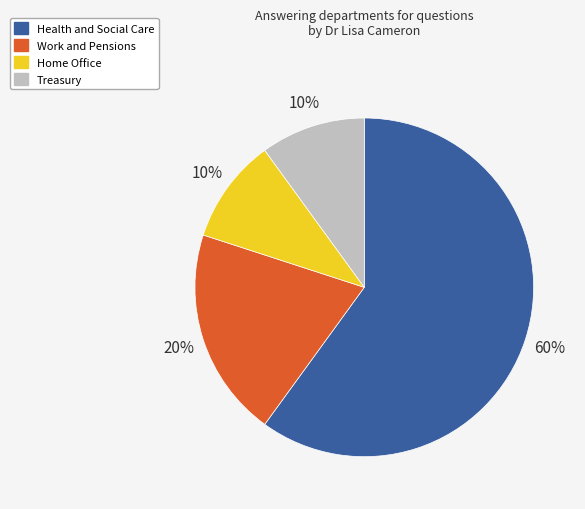

Does any single category account for the majority?

Yes